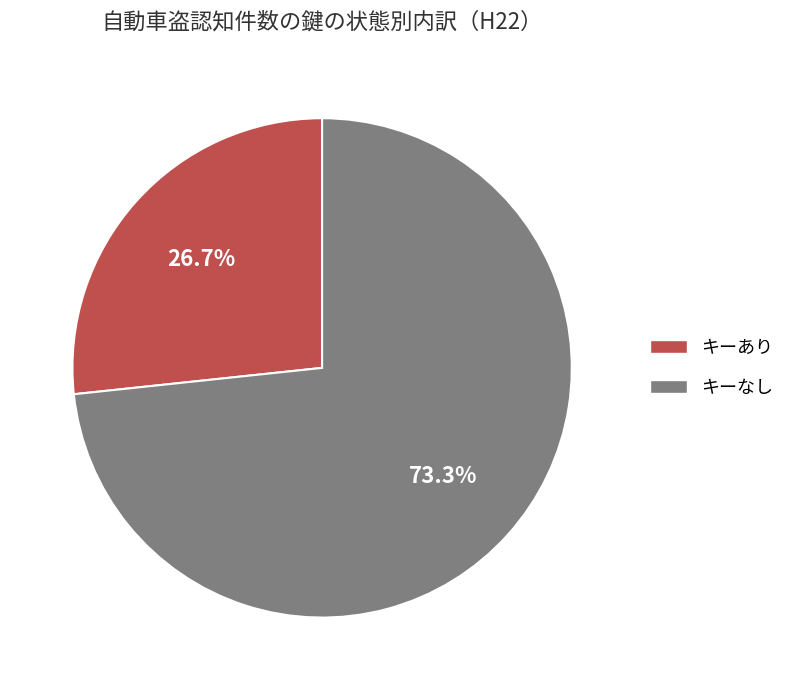

Which slice represents more than half of the pie?

キーなし